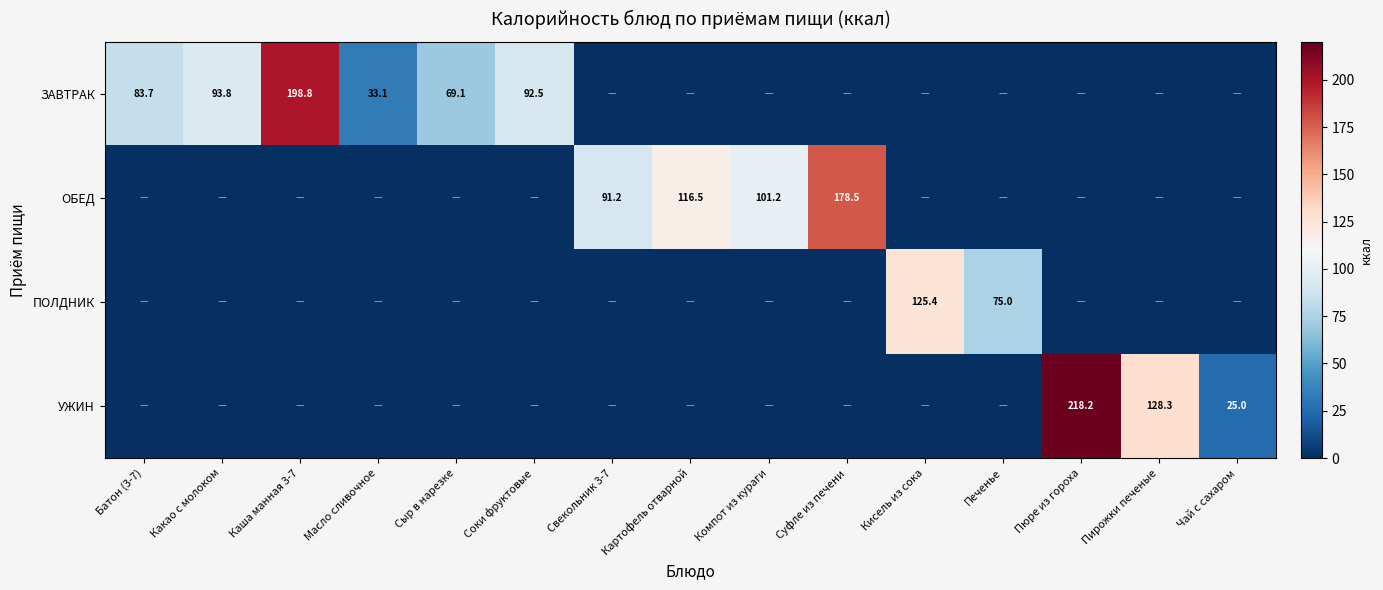

The value of ЗАВТРАК at Батон (3-7) is 133.7. True or false?

False